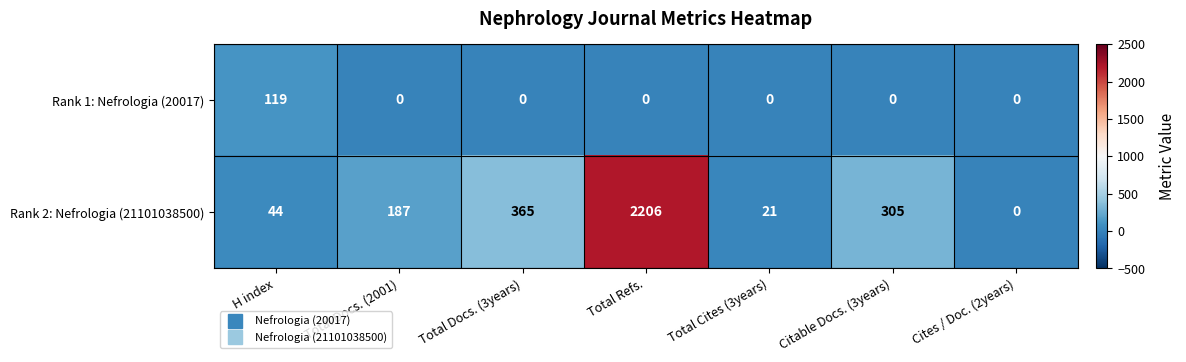

What is the total value across all series at Total Docs. (2001)?

187